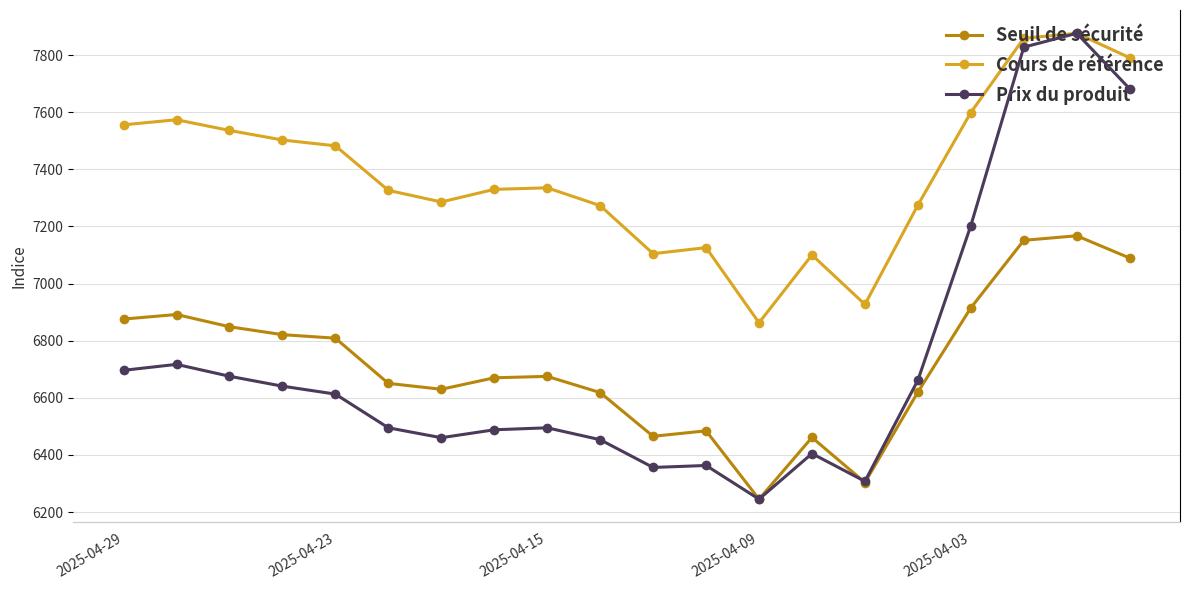

Which category has the lowest value in the Cours de référence series?

2025-04-09